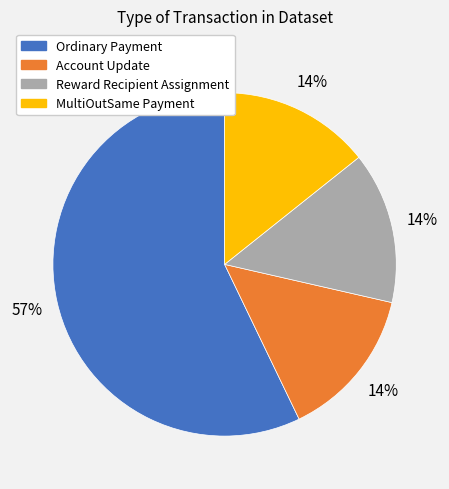

Does any single category account for the majority?

Yes